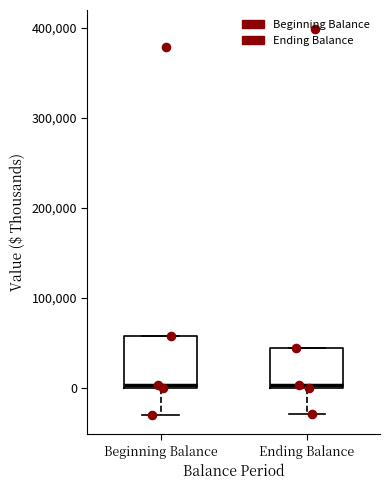

Reading left to right, transcribe this box plot: for each box, give where its median line is, the range the box spans, and where its two whiskers end, as read against the y-axis. The values are not printed on the chart, so give them approximately, as read against the axis.

Beginning Balance: median 0 (just above the box's lower edge), box 0 to 60000, whiskers -30000 to 60000
Ending Balance: median 0 (just above the box's lower edge), box 0 to 40000, whiskers -30000 to 40000